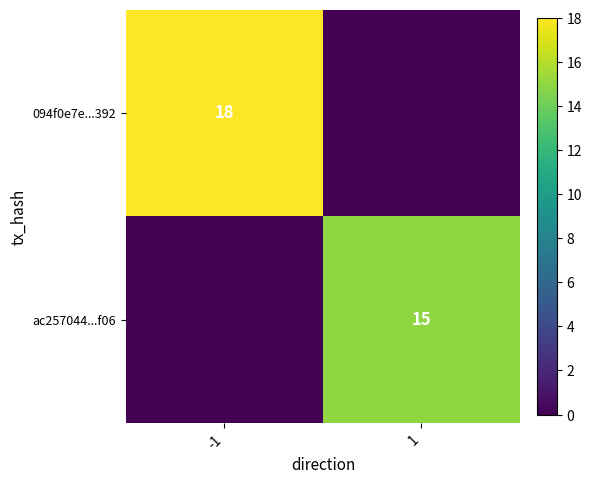

The value of ac257044...f06 at 1 is 15. True or false?

True